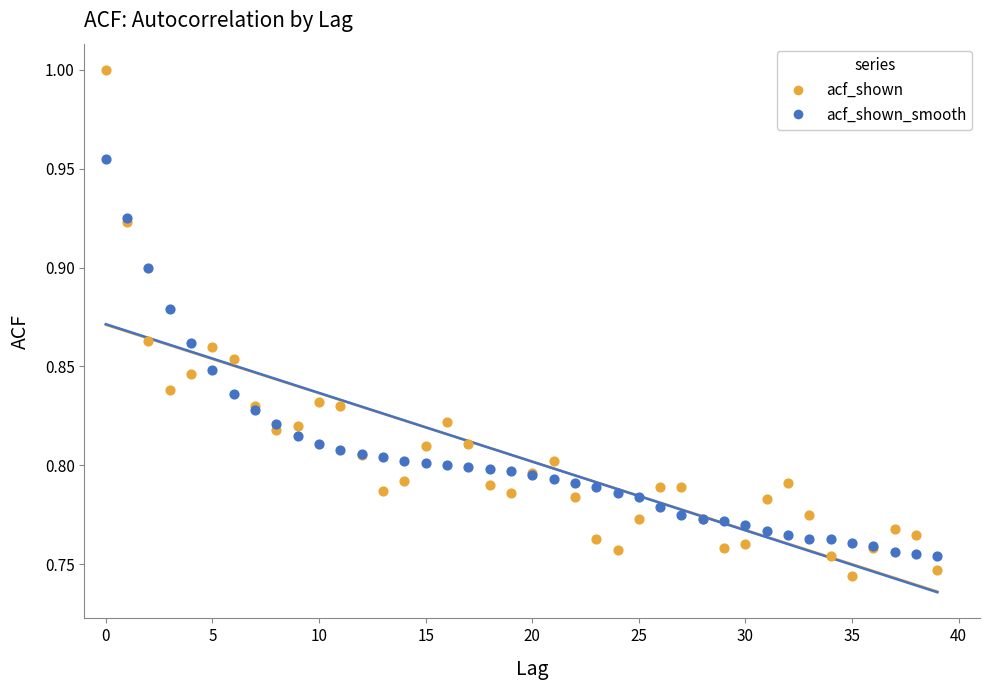

Which series reaches the minimum Y coordinate?

acf_shown